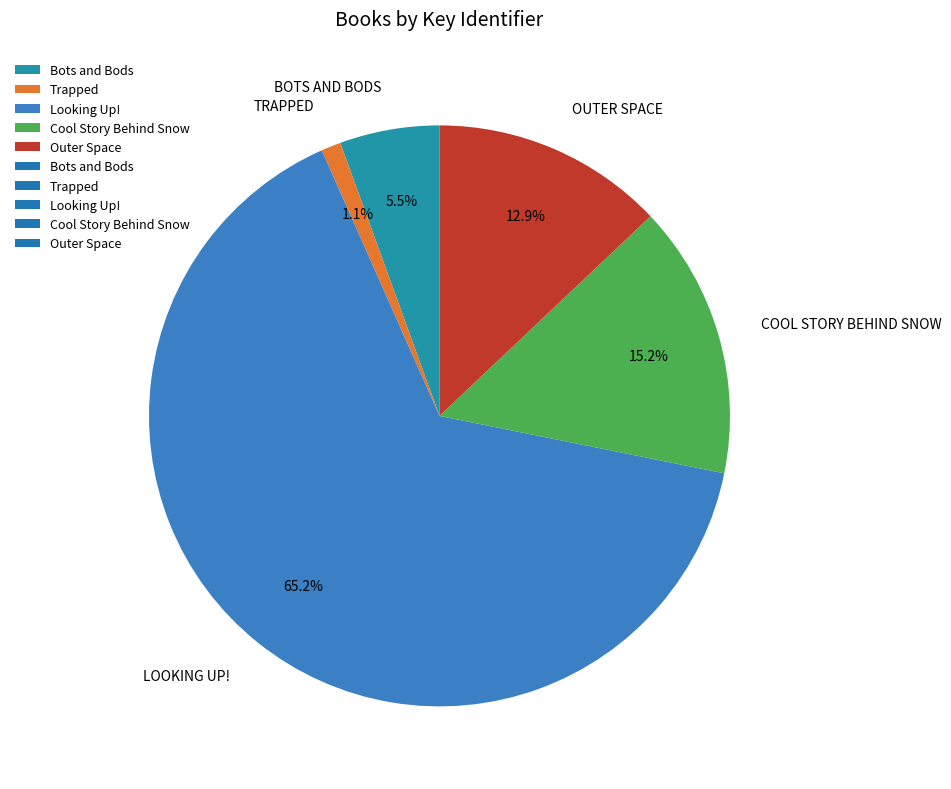

To the nearest percent, what is the average slice percentage?

20%